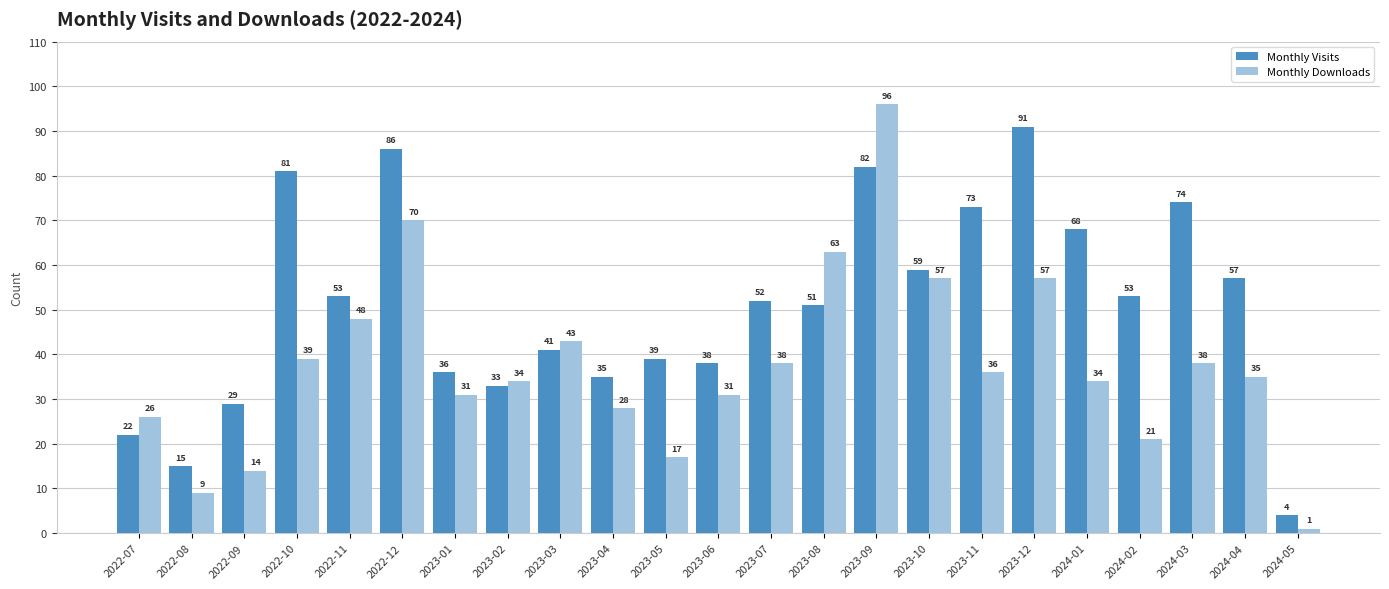

How many categories are shown in the chart?

23